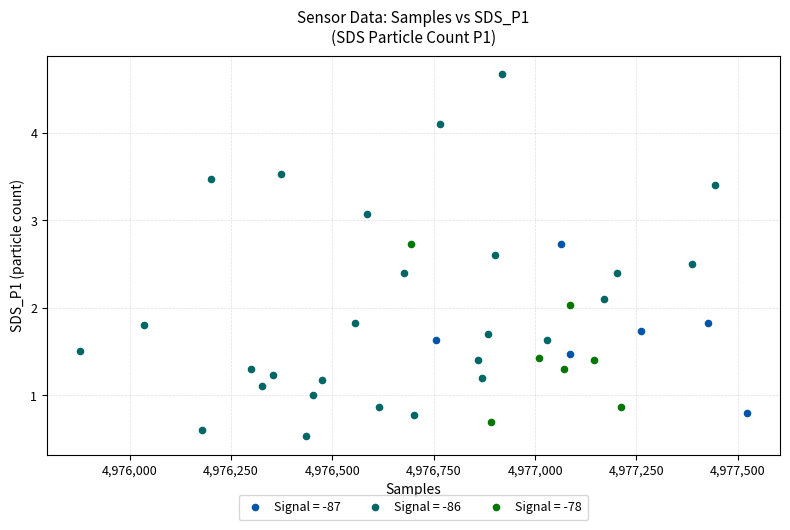

Which series reaches the maximum Y coordinate?

Signal = -86